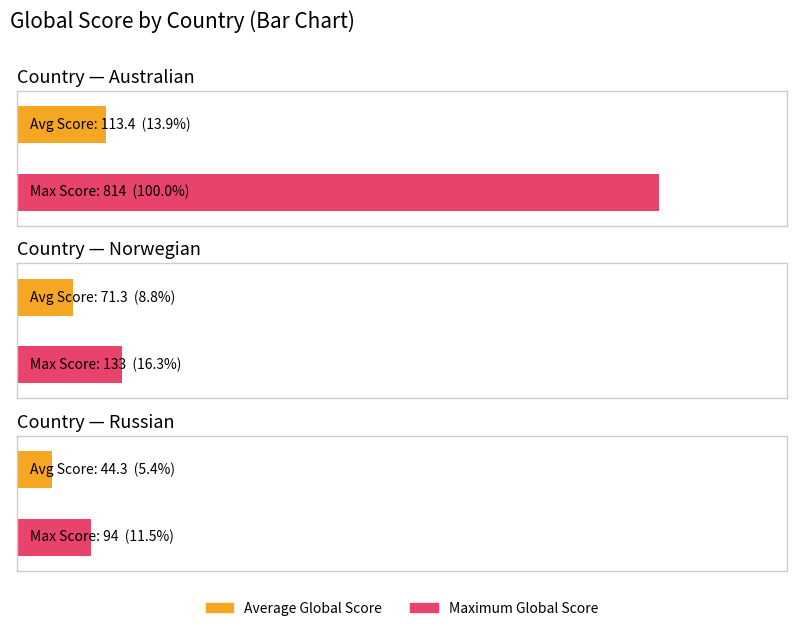

What is the label of the 1st bar from the right?

Russian